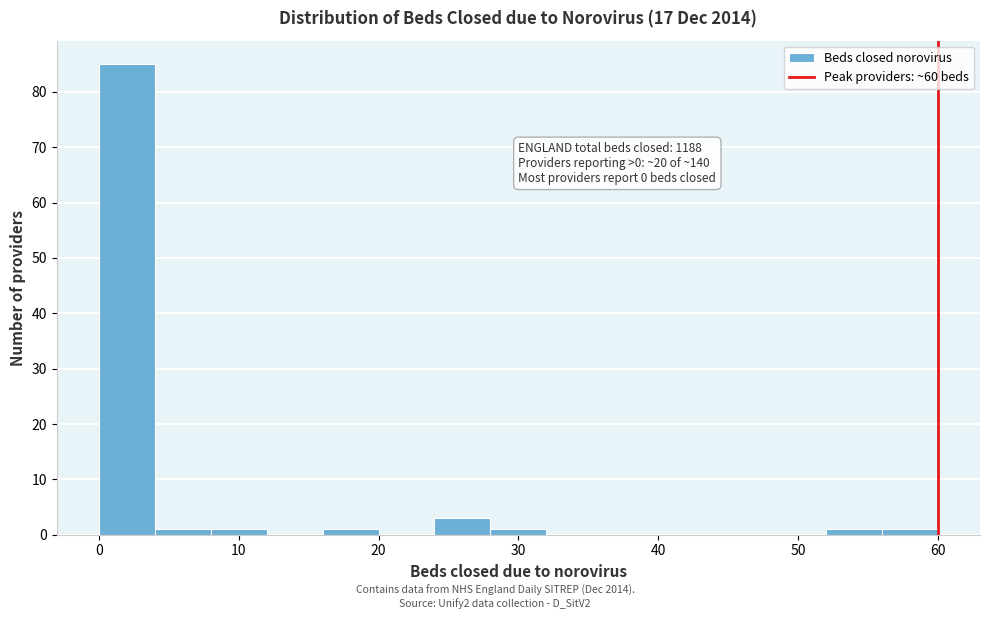

Over which range of the x-axis is the bar tallest?

0 to 4